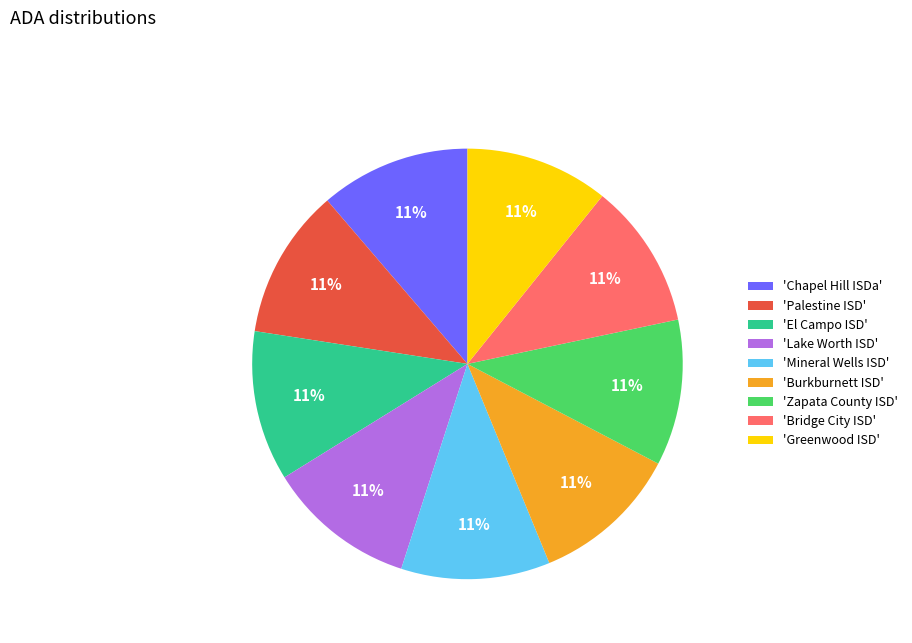

Approximately how many times larger is the value at 'Lake Worth ISD' compared to 'Bridge City ISD'?

1.0